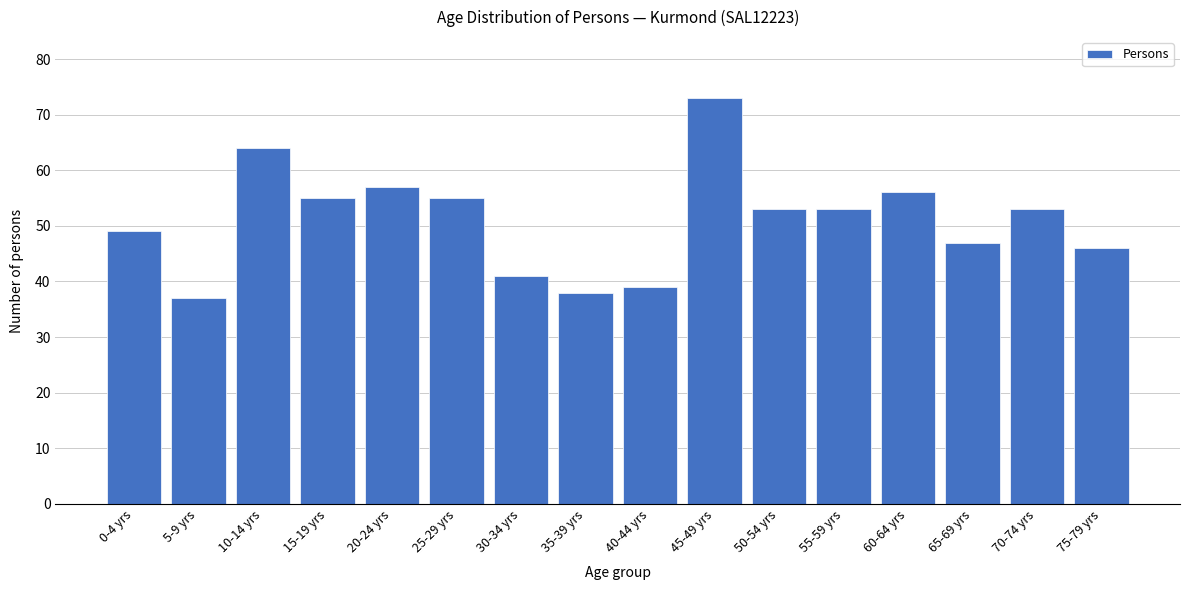

Reading left to right, transcribe all the data shown in this chart.

0-4 yrs=49	5-9 yrs=37	10-14 yrs=64	15-19 yrs=55	20-24 yrs=57	25-29 yrs=55	30-34 yrs=41	35-39 yrs=38	40-44 yrs=39	45-49 yrs=73	50-54 yrs=53	55-59 yrs=53	60-64 yrs=56	65-69 yrs=47	70-74 yrs=53	75-79 yrs=46